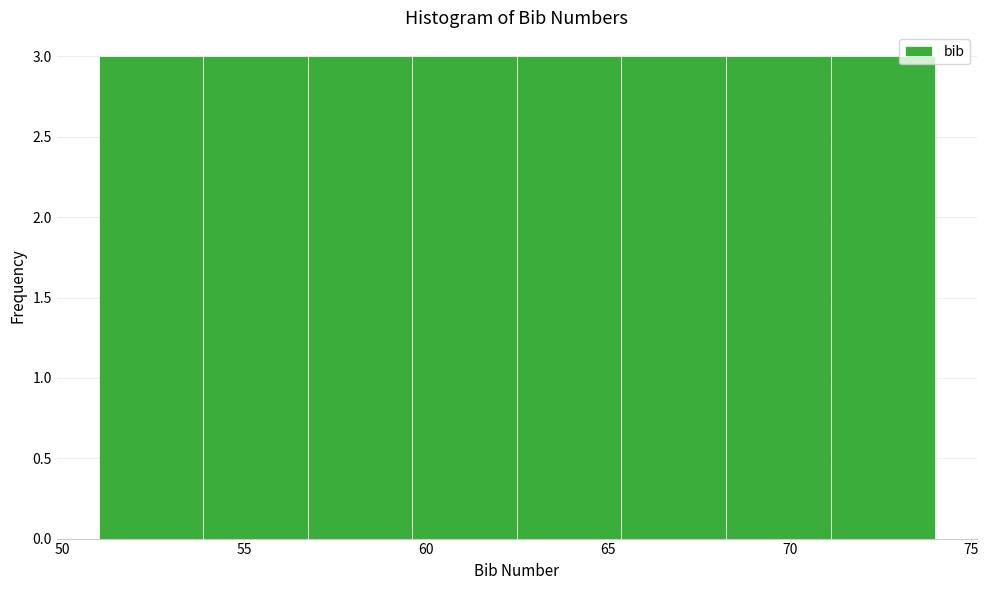

Reading left to right, transcribe this chart: for each bar, give the range it covers on the x-axis and its height. Neither the bar edges nor the heights are printed on the chart, so give them approximately, as read against the axes.

51.0 to 54.0: 3
54.0 to 57.0: 3
57.0 to 59.5: 3
59.5 to 62.5: 3
62.5 to 65.5: 3
65.5 to 68.5: 3
68.5 to 71.0: 3
71.0 to 74.0: 3